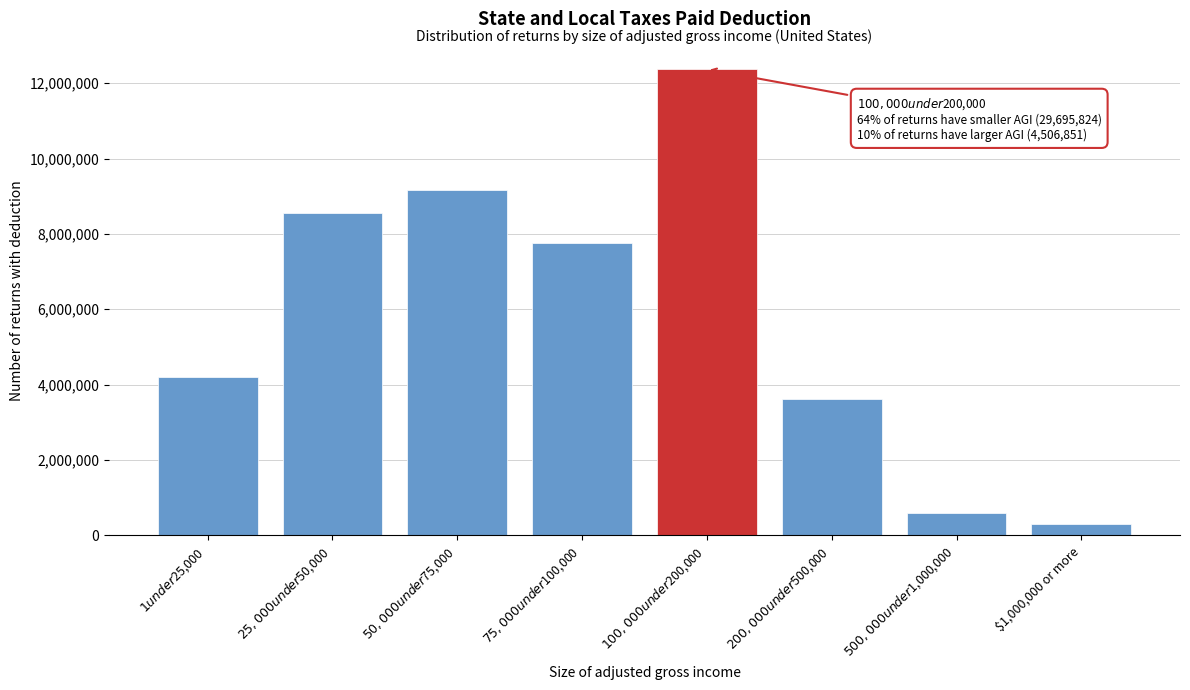

Reading left to right, transcribe all the data shown in this chart.

4213485	8566090	9161656	7754593	12375147	3626539	583311	297001